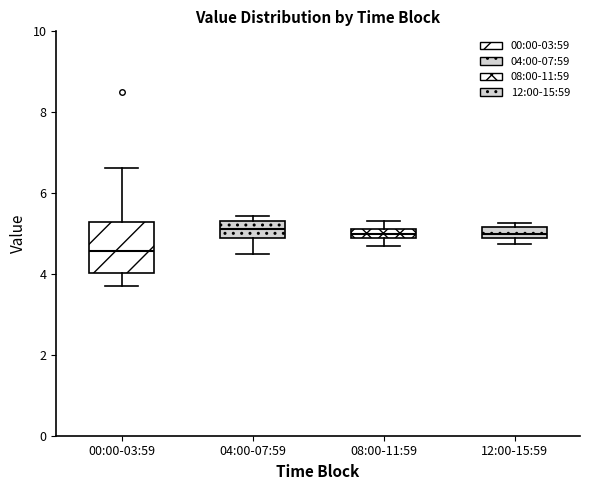

Comparing the boxes themselves (not the whiskers), which one is the tallest?

00:00-03:59